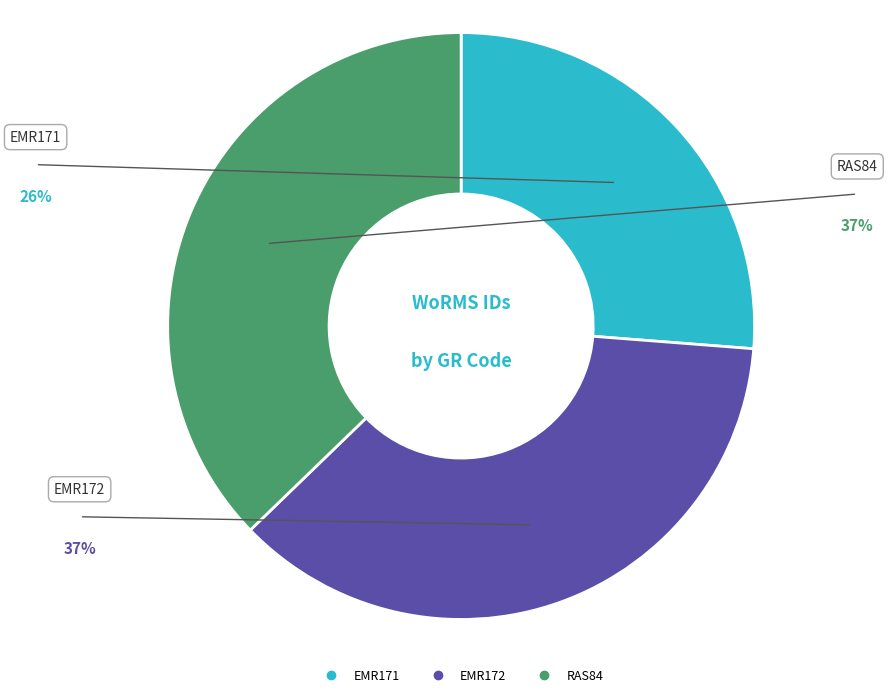

The EMR172 slice represents 42% of the pie. True or false?

False